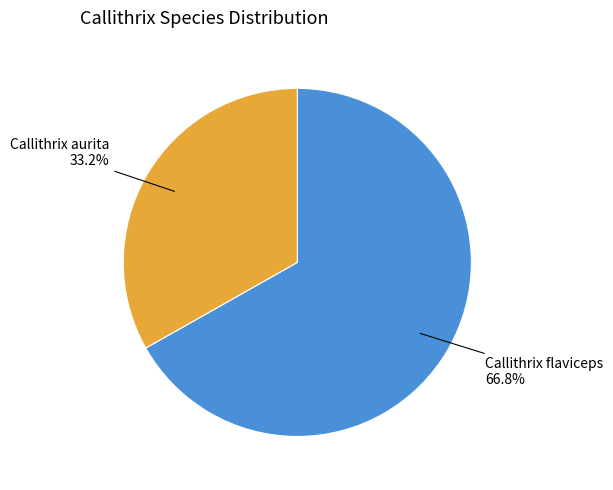

Is there a majority slice in this chart?

Yes